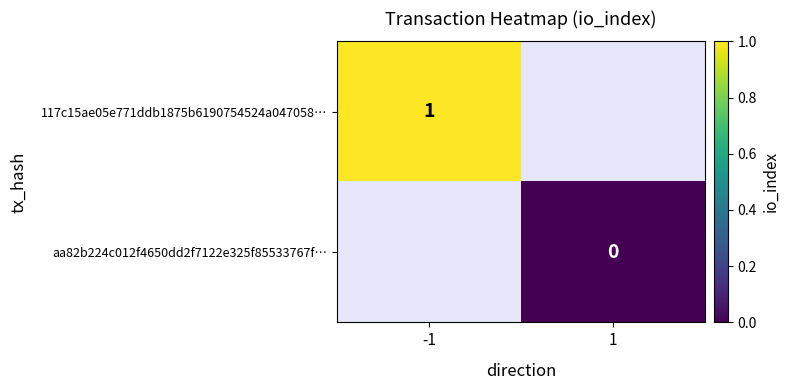

The 117c15ae05e771ddb1875b6190754524a047058… series shows 2 at -1. True or false?

False